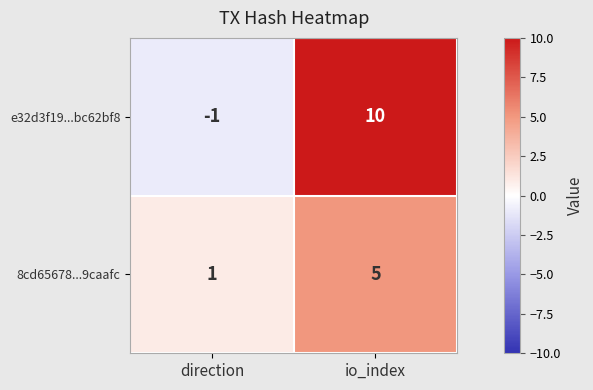

What is the sum of the 8cd65678...9caafc values at io_index and direction?

6